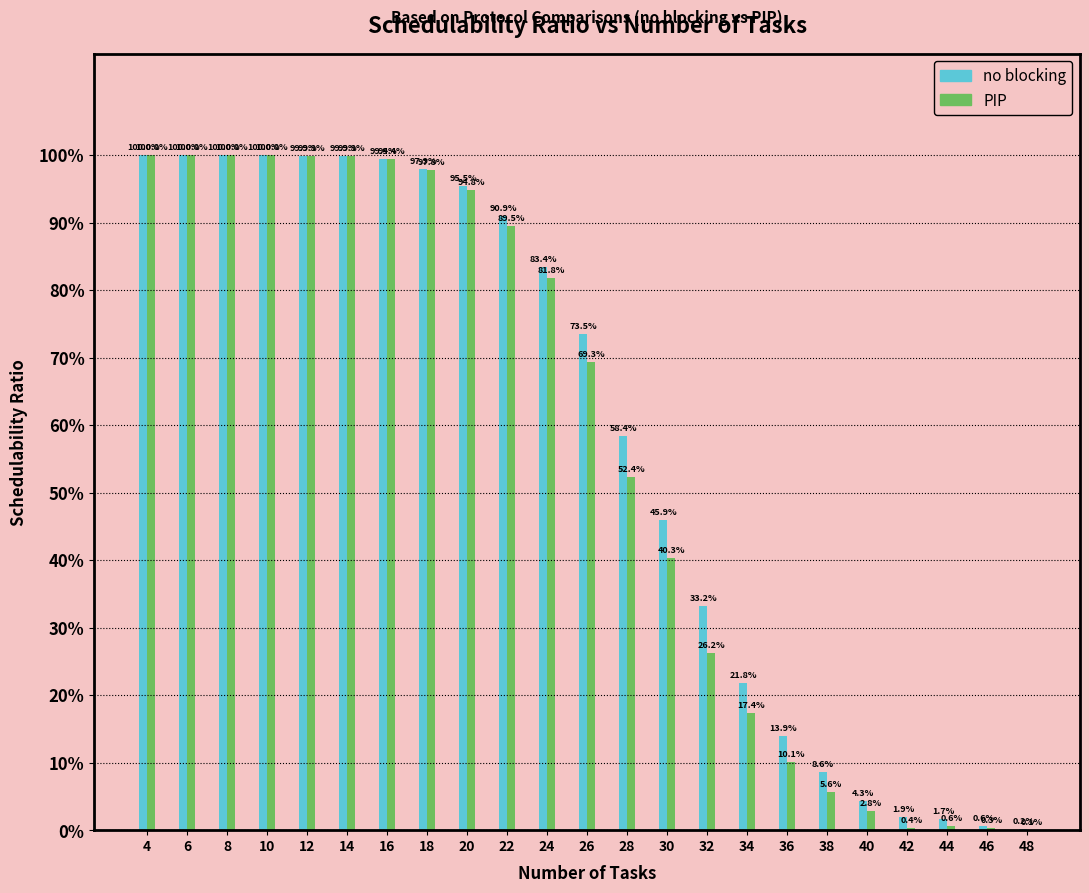

Reading left to right, list all the values displayed in this chart.

no blocking: 4=100.0	6=100.0	8=100.0	10=100.0	12=99.9	14=99.9	16=99.4	18=97.9	20=95.5	22=90.9	24=83.4	26=73.5	28=58.4	30=45.9	32=33.2	34=21.8	36=13.9	38=8.6	40=4.3	42=1.9	44=1.7	46=0.6	48=0.2
PIP: 4=100.0	6=100.0	8=100.0	10=100.0	12=99.9	14=99.9	16=99.4	18=97.8	20=94.8	22=89.5	24=81.8	26=69.3	28=52.4	30=40.3	32=26.2	34=17.4	36=10.1	38=5.6	40=2.8	42=0.4	44=0.6	46=0.3	48=0.1